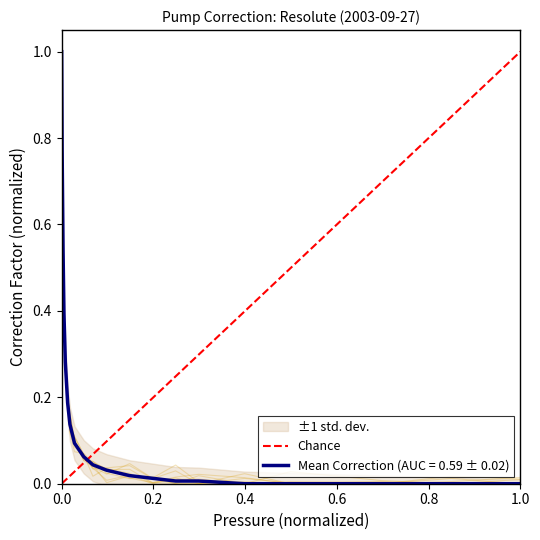

Reading right to left, list all the values displayed in this chart.

1	0